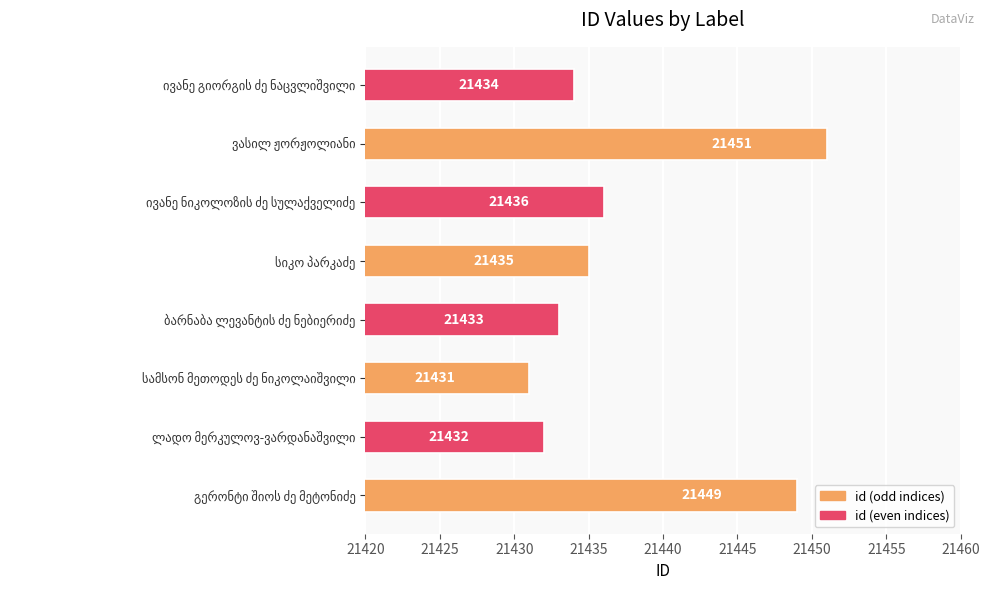

What is the sum of all values?

171501